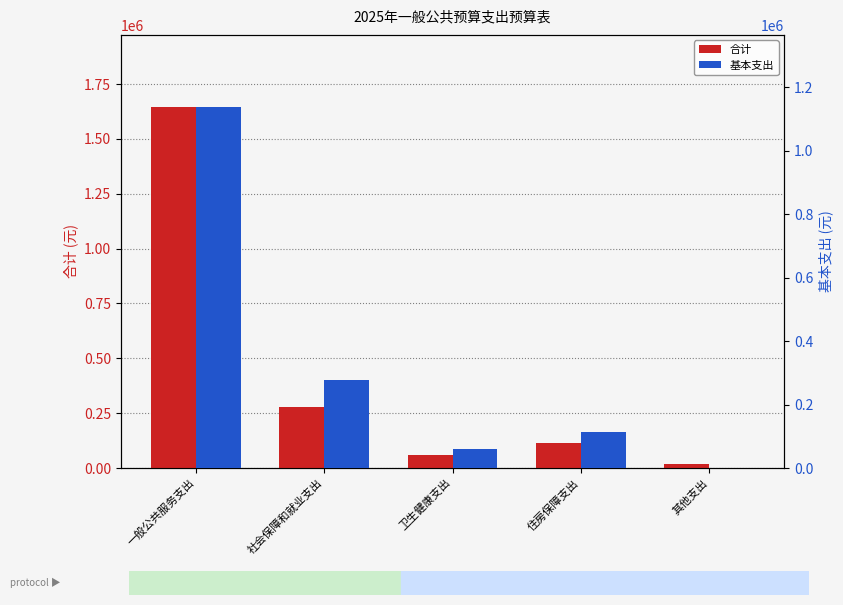

What is the maximum value for 基本支出?

1137274.9